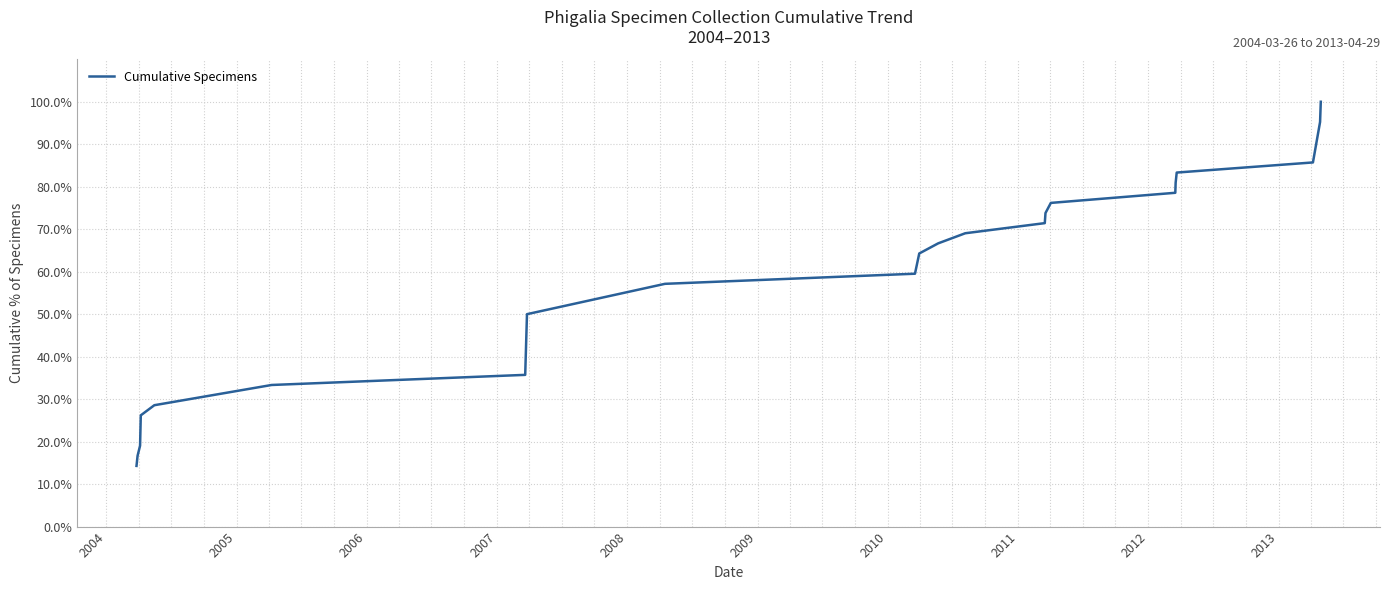

What is the difference between the maximum and minimum values?

85.7